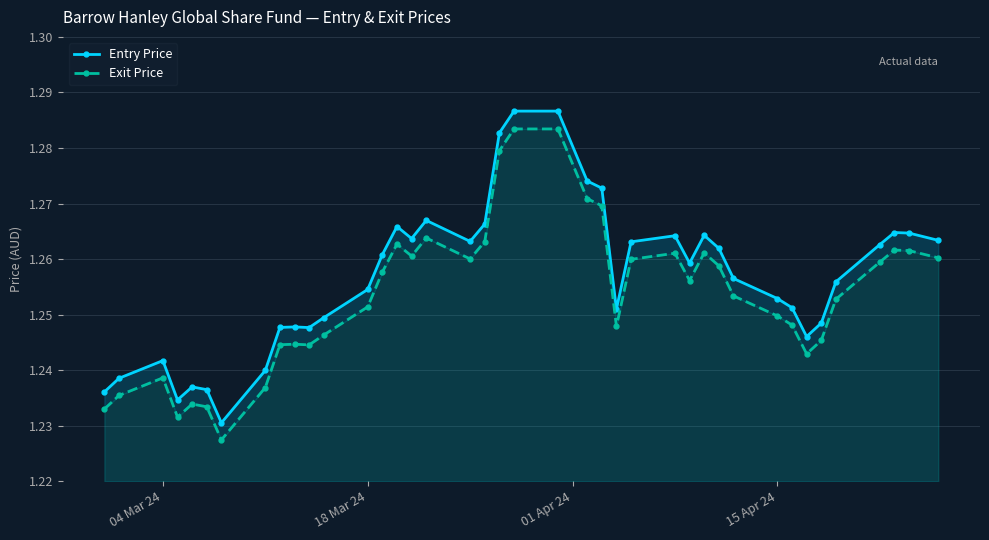

How many interior local valleys does the Exit Price series have?

8